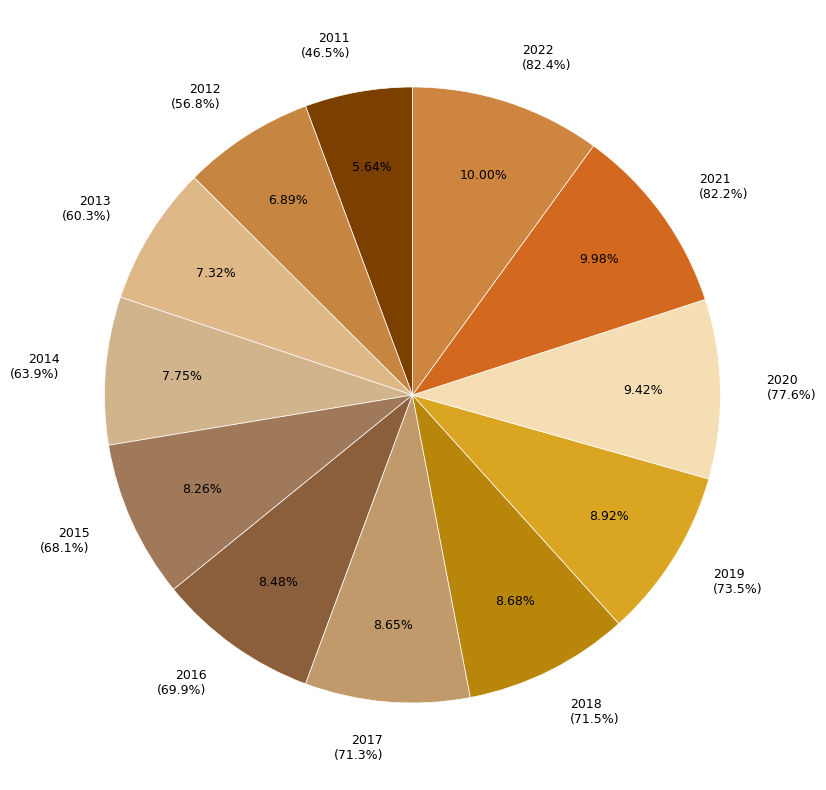

Between 2017 and 2011, which is larger?

2017